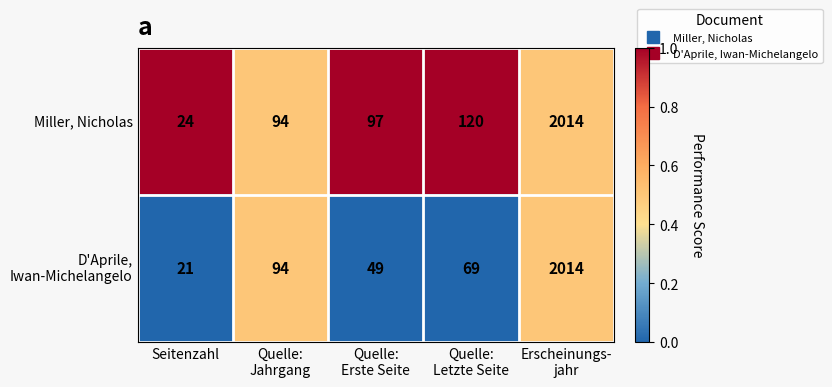

What is the maximum value shown in the chart?

2014